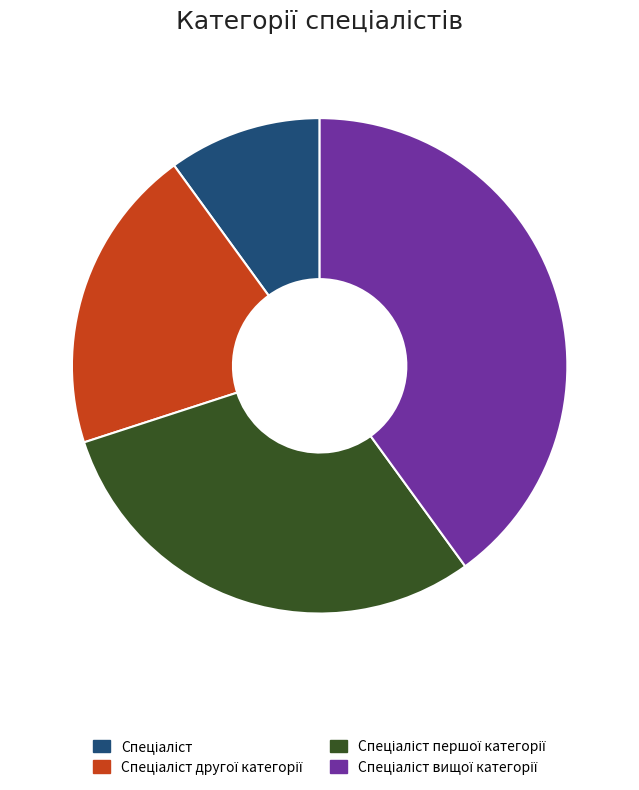

Is there a majority slice in this chart?

No